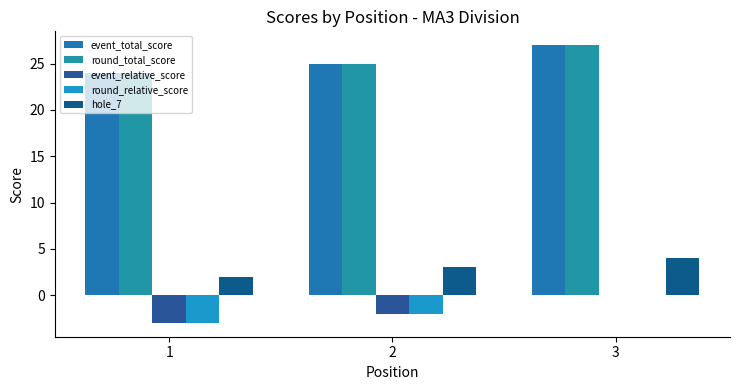

Is it true that event_total_score equals 10 at 1?

False